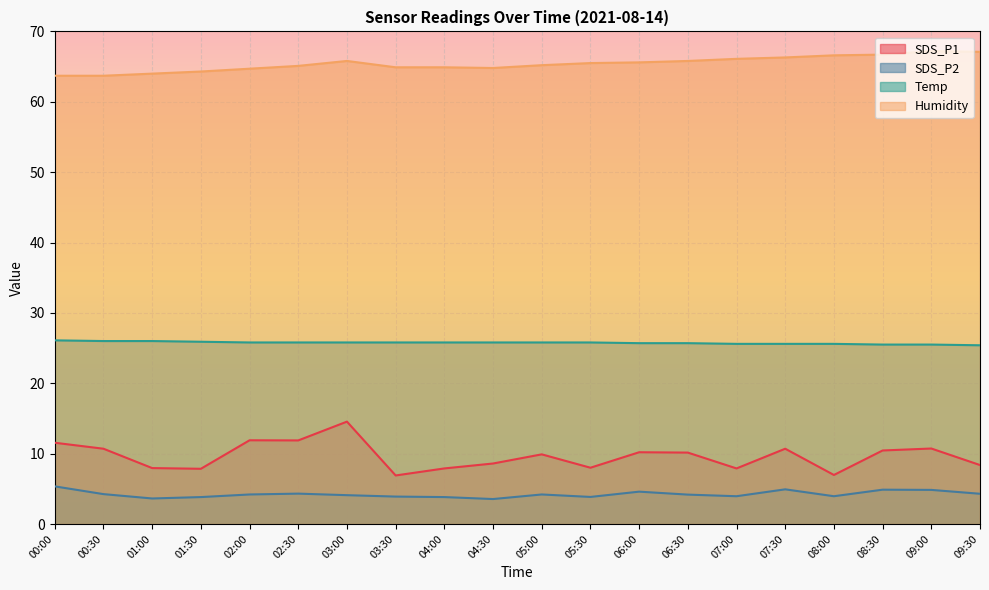

Which series has the largest total across all categories?

Humidity